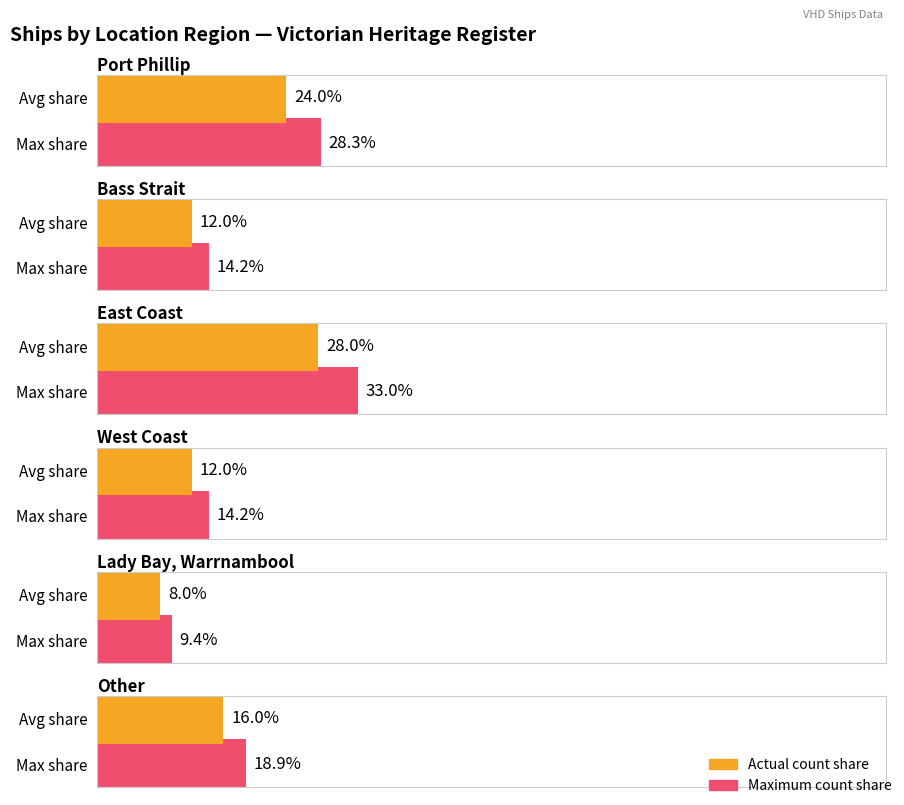

Approximately how many times larger is the value at West Coast compared to Lady Bay, Warrnambool?

1.5